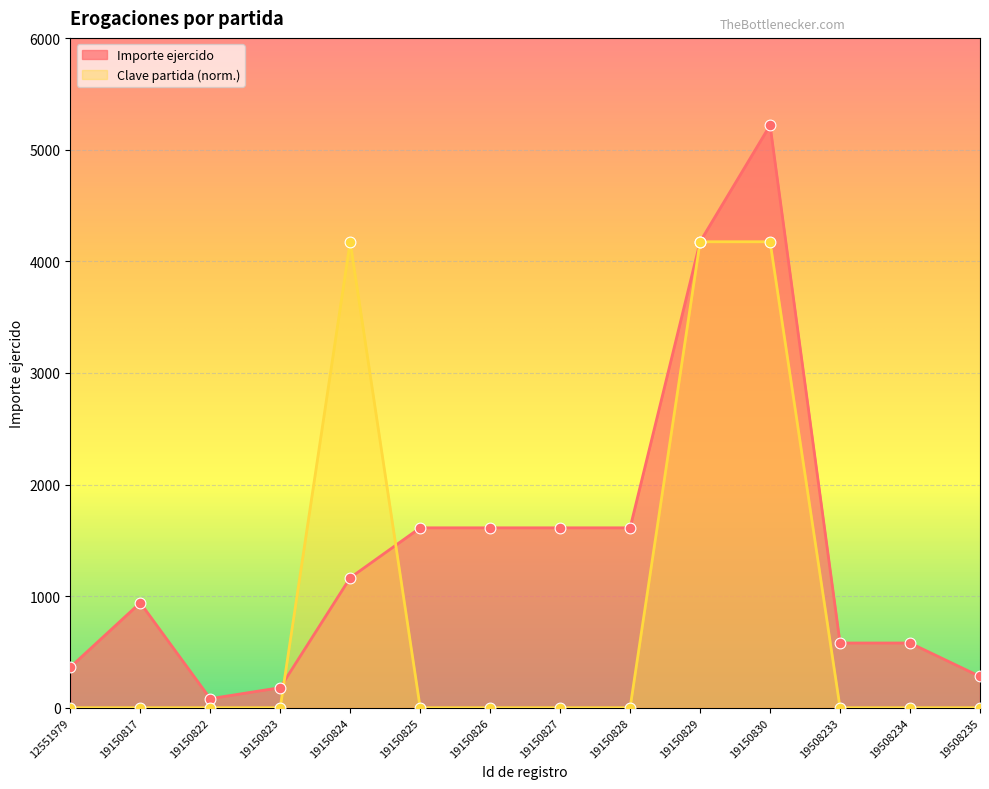

Which series has the largest Y range (max minus min)?

Importe ejercido